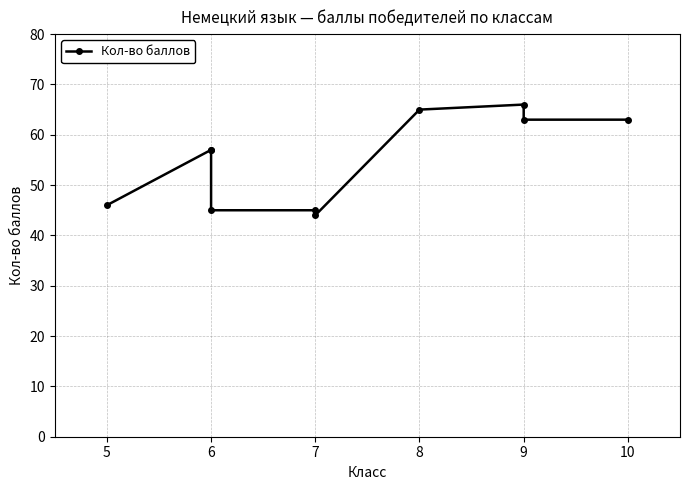

Reading left to right, list all the values displayed in this chart.

46	57	57	45	45	44	65	66	63	63